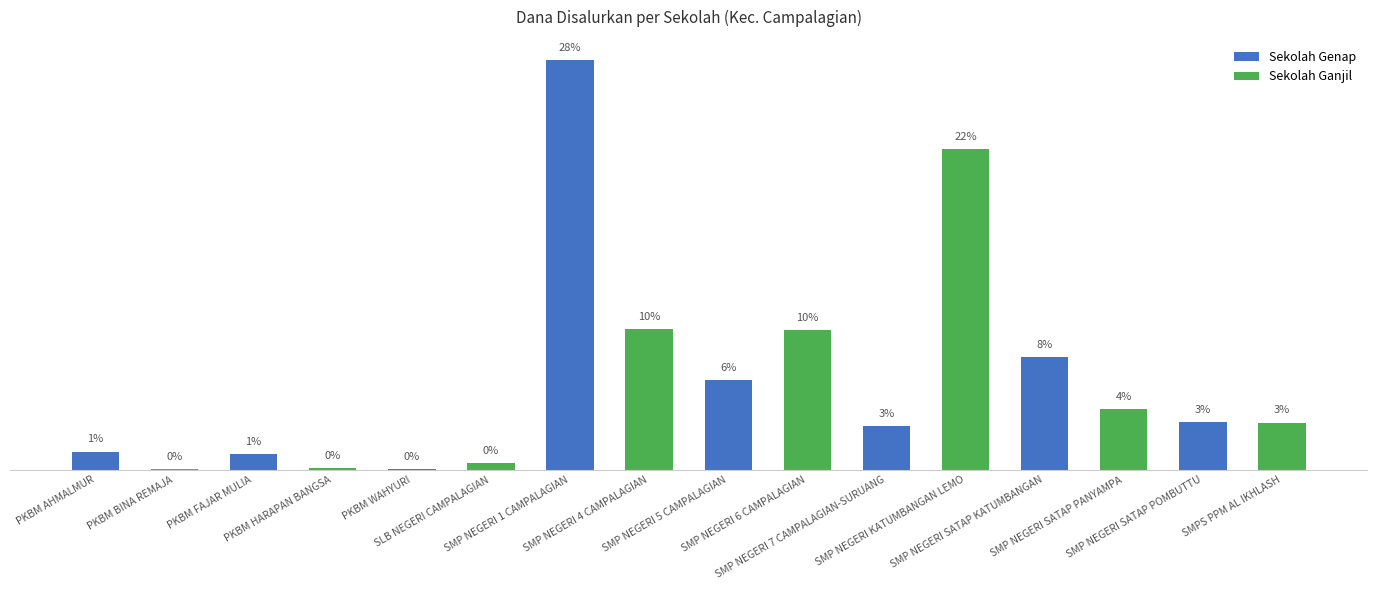

Are the bars horizontal?

No